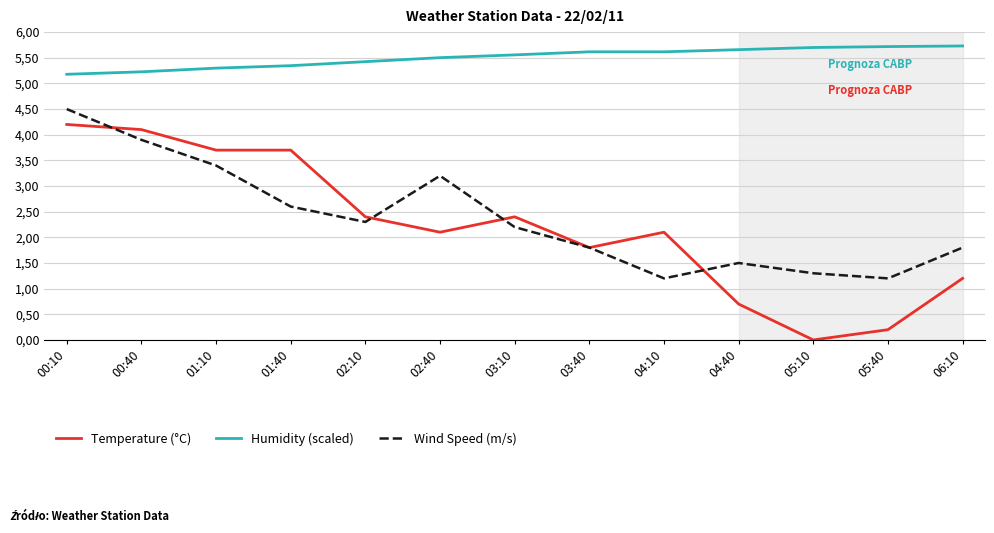

True or false: Temperature (°C) and Wind Speed (m/s) cross at least once.

True